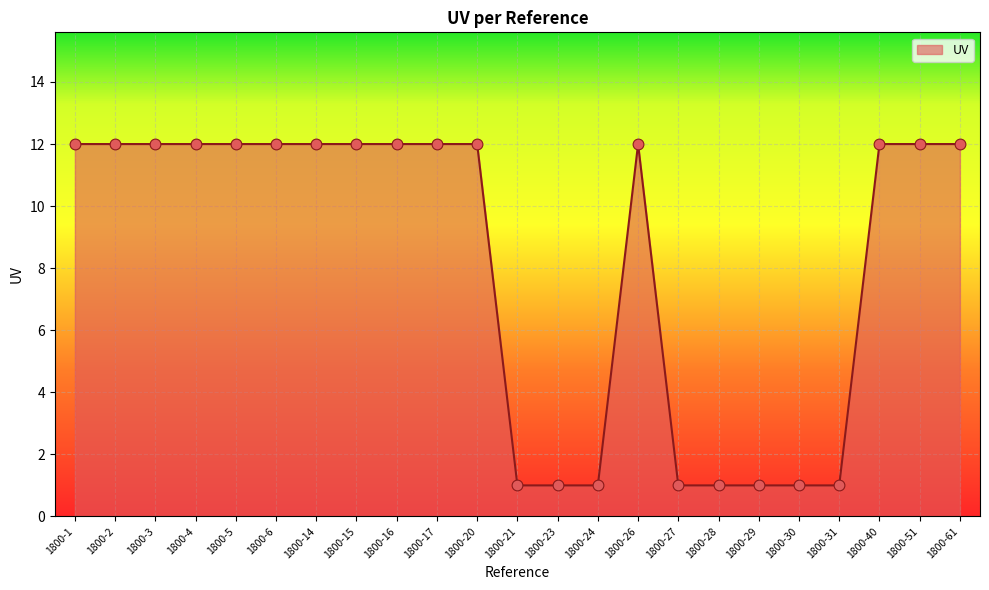

What is the ratio of the value at 1800-28 to the value at 1800-21?

1.0